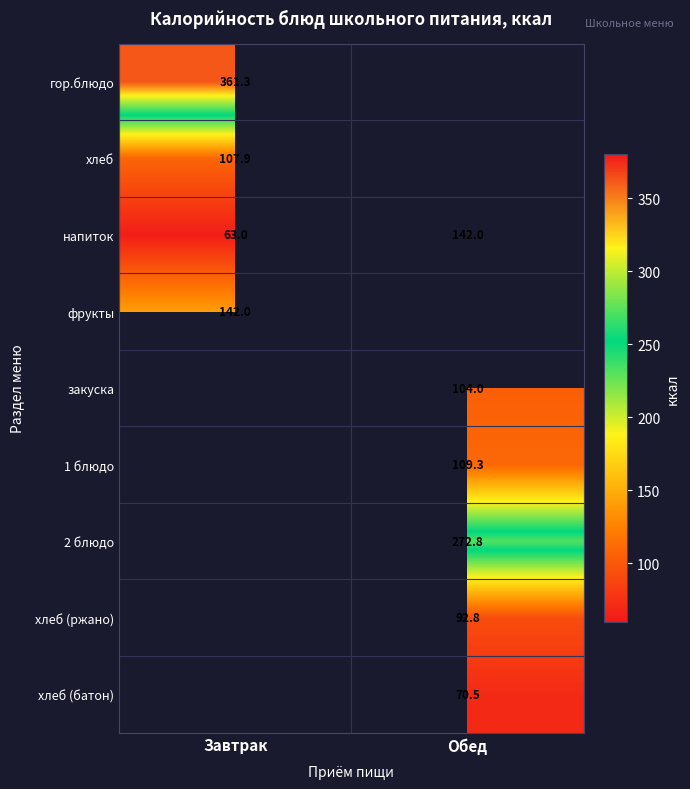

Is it true that фрукты equals 142.0 at Завтрак?

True